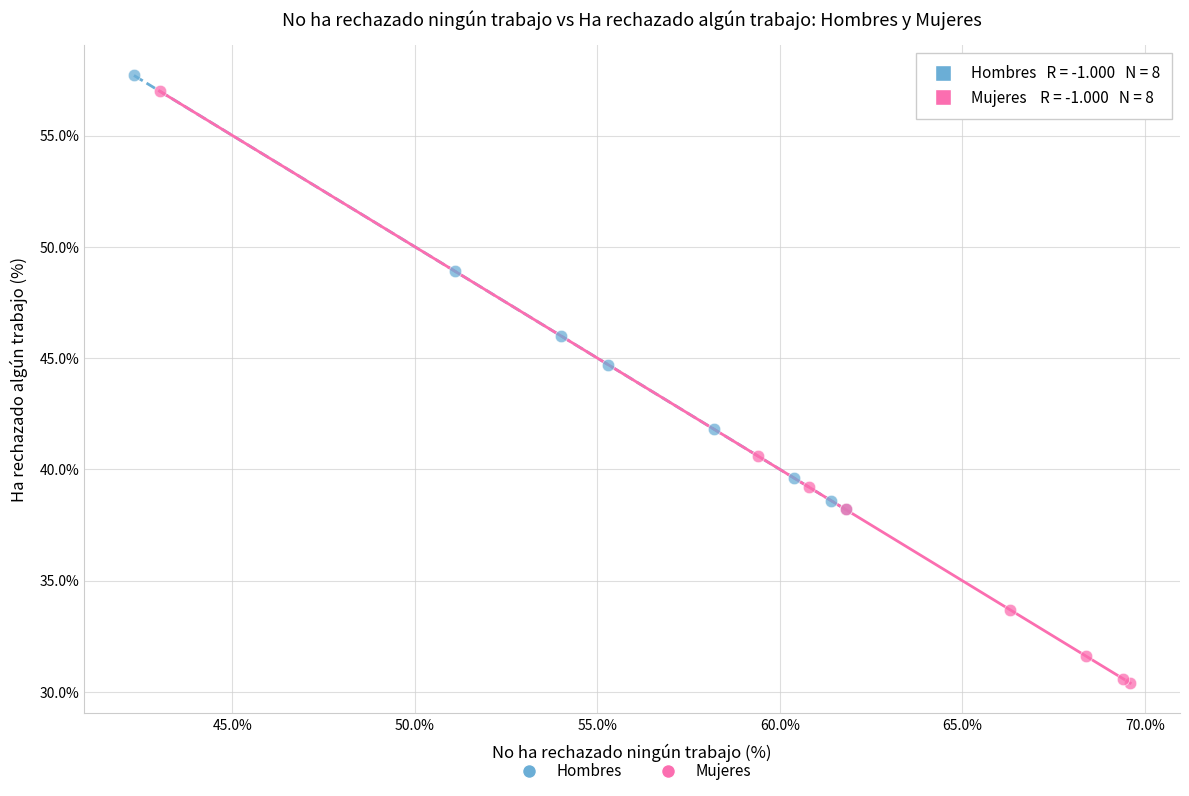

Which series contains the lowest Y value?

Mujeres